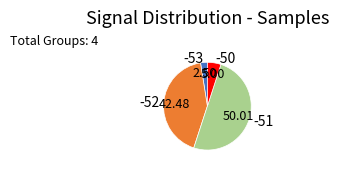

Which slice is the largest?

-51